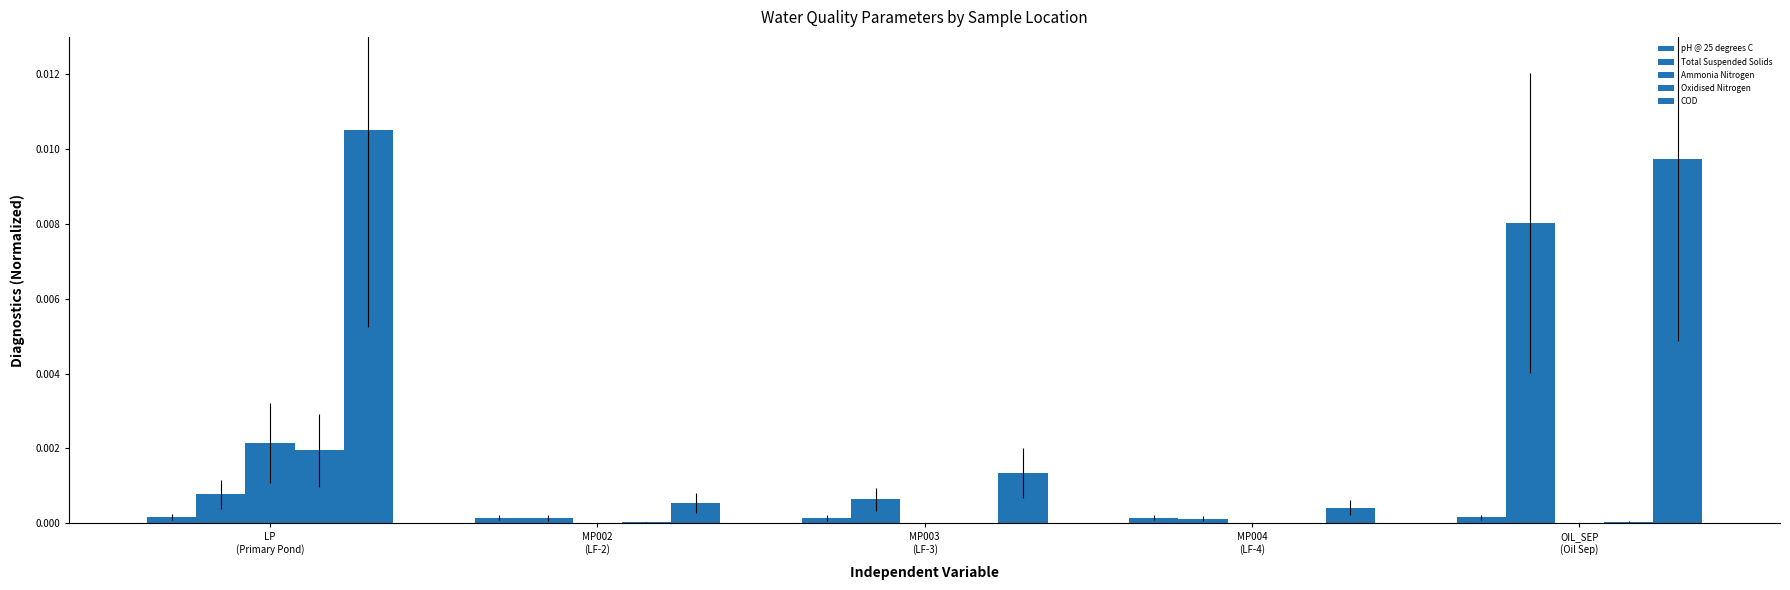

Are the bars grouped side by side (vs. stacked)?

Yes